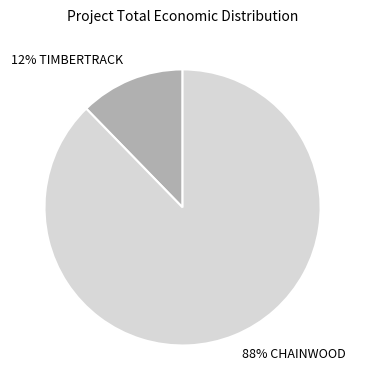

Does any single category account for the majority?

Yes